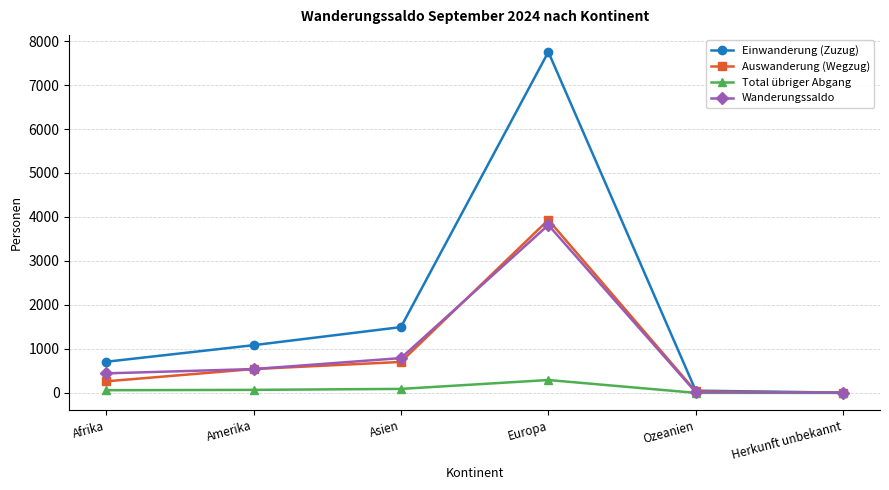

The Wanderungssaldo series shows 543 at Amerika. True or false?

True